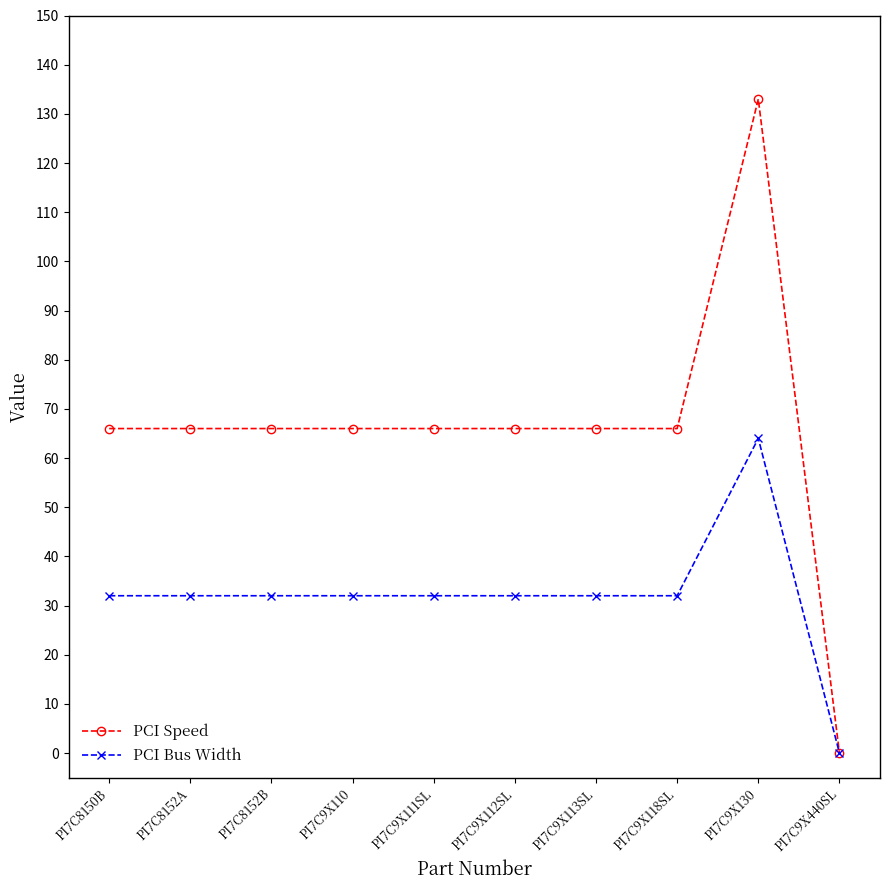

Does the chart have visible grid lines?

No